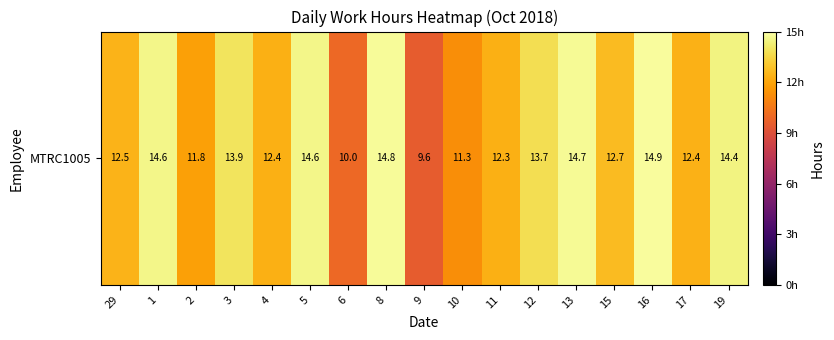

What value does the data have at 15?

12.7